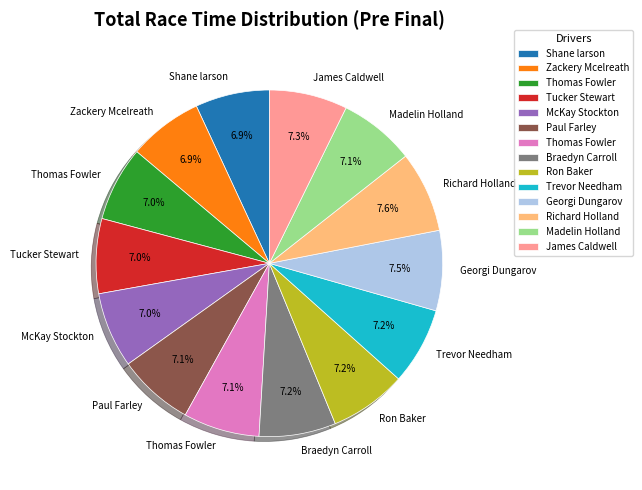

Is there any slice that represents more than half of the pie?

No